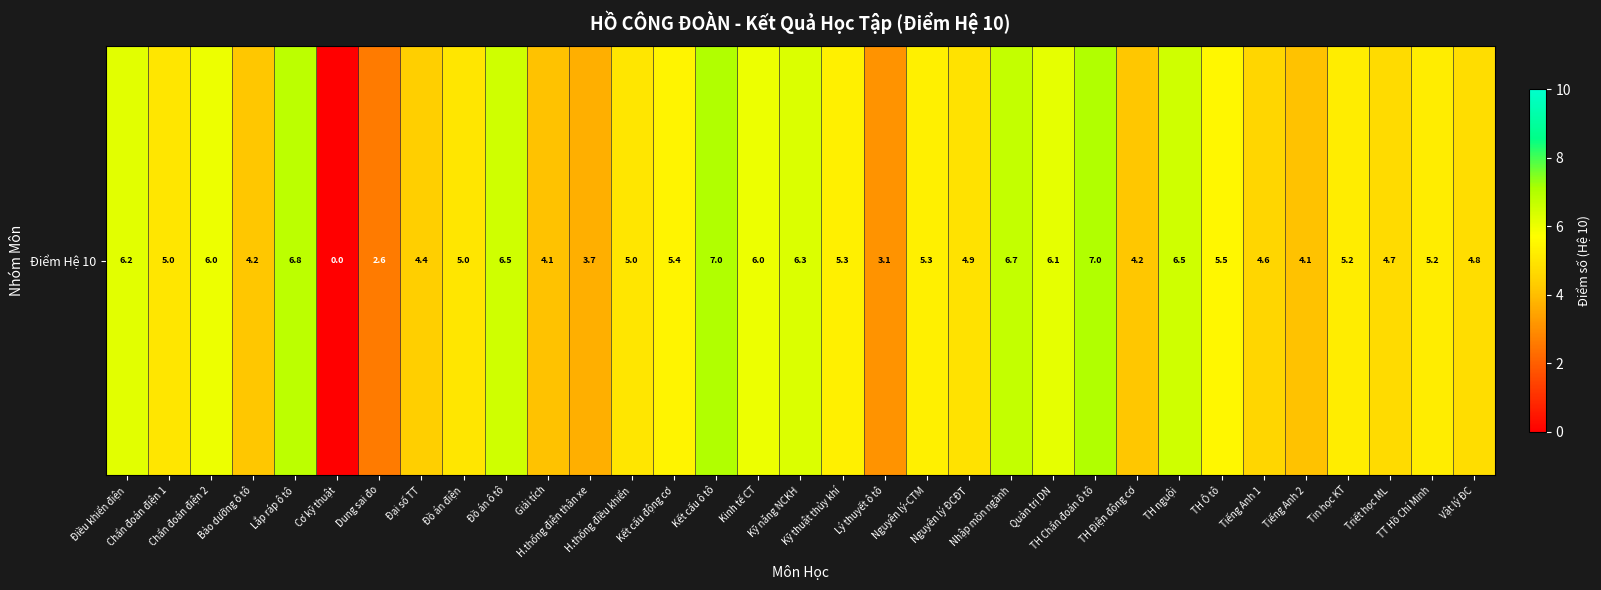

Where is the data nearest to the value 3?

Lý thuyết ô tô